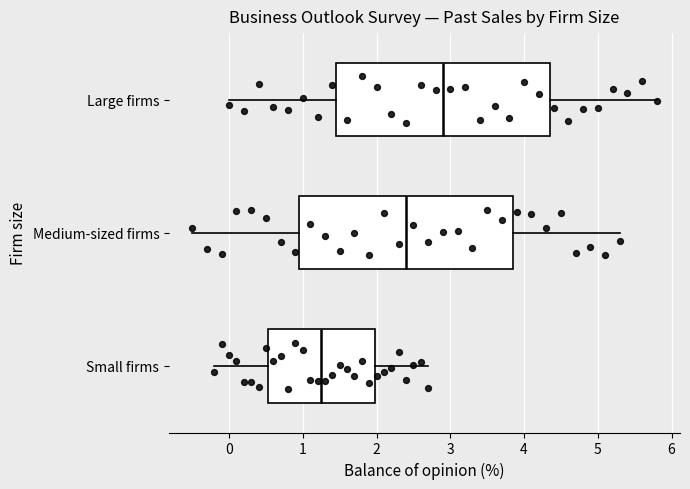

Where is the right edge of the box for Medium-sized firms on the x-axis? The values are not printed on the chart, so give them approximately, as read against the axis.

3.9